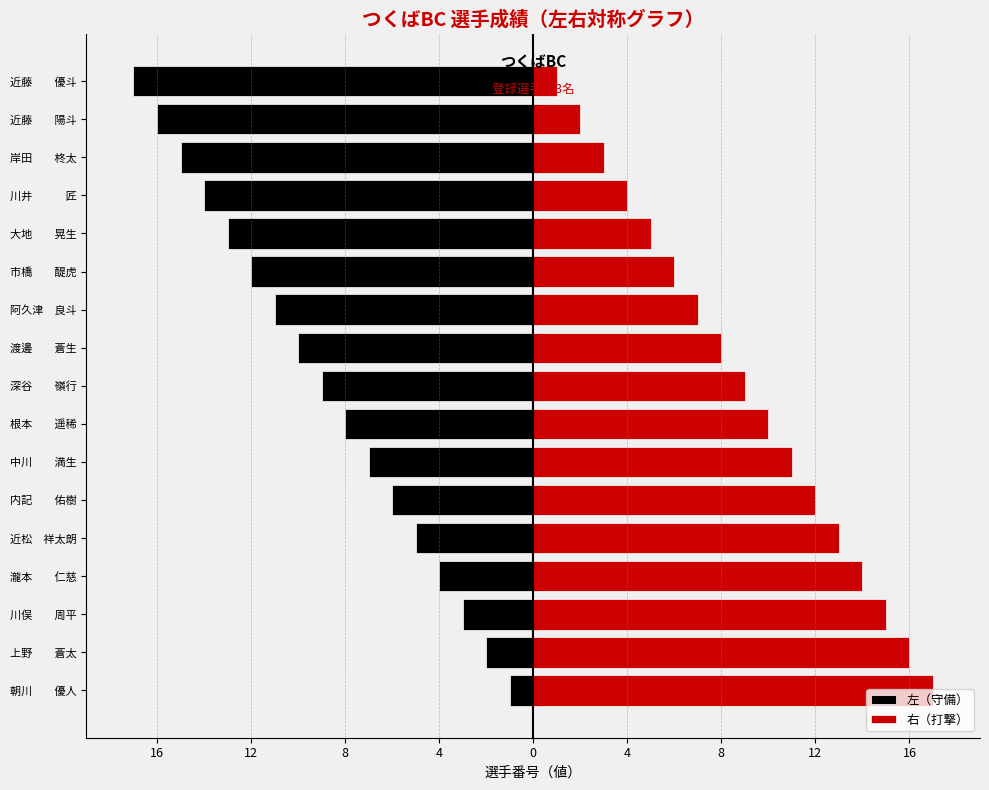

What is the lowest value of the 左（守備） series?

-17